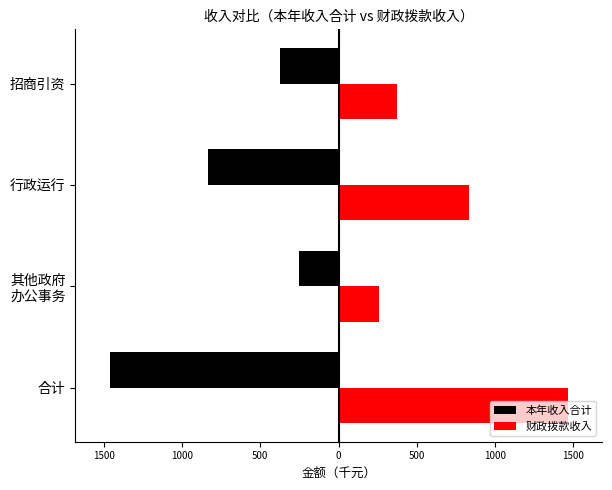

What are all the series names shown in the legend?

本年收入合计, 财政拨款收入